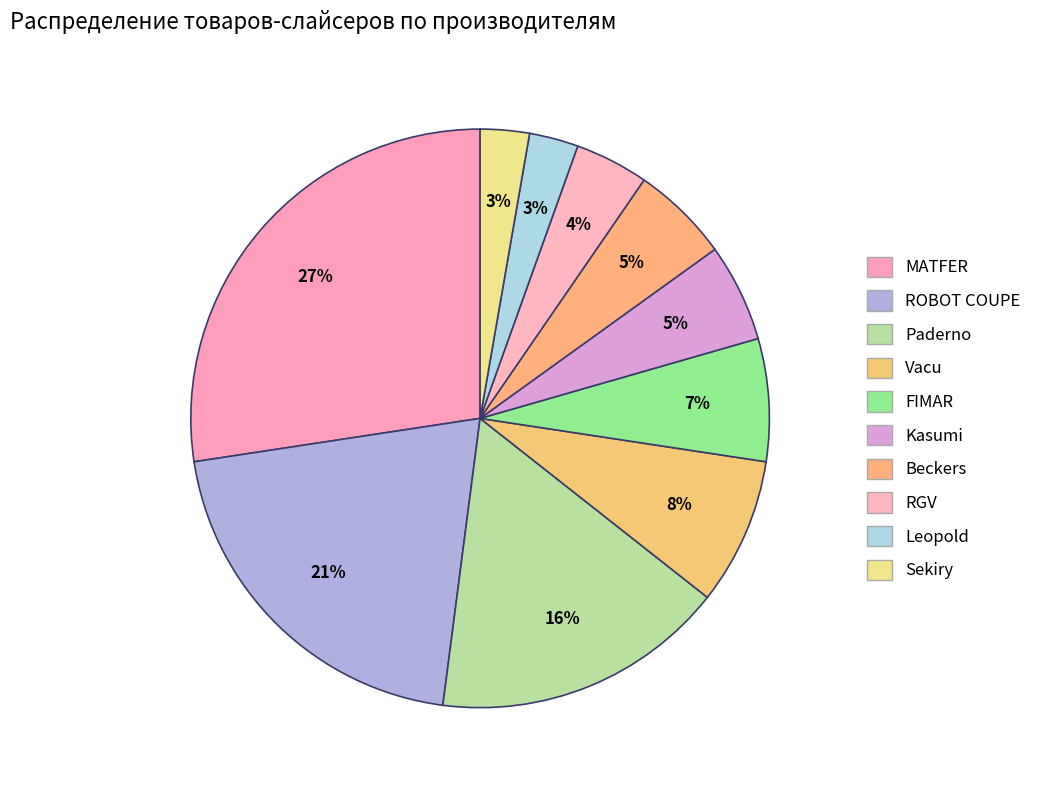

How many slices are in this pie chart?

10